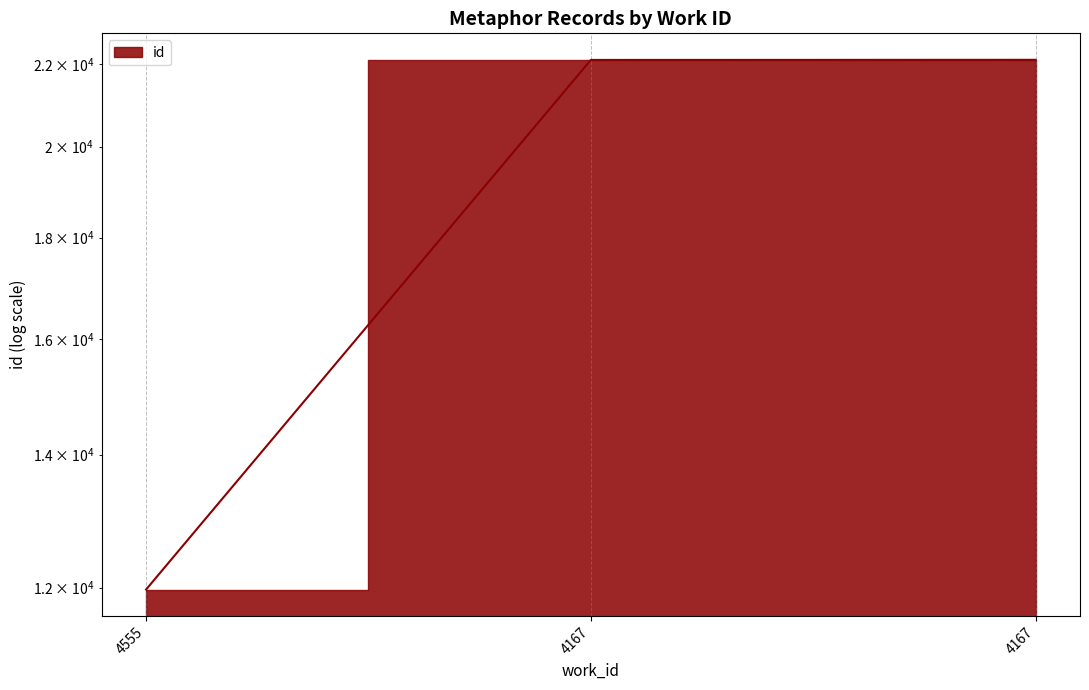

What is the average value?

18734